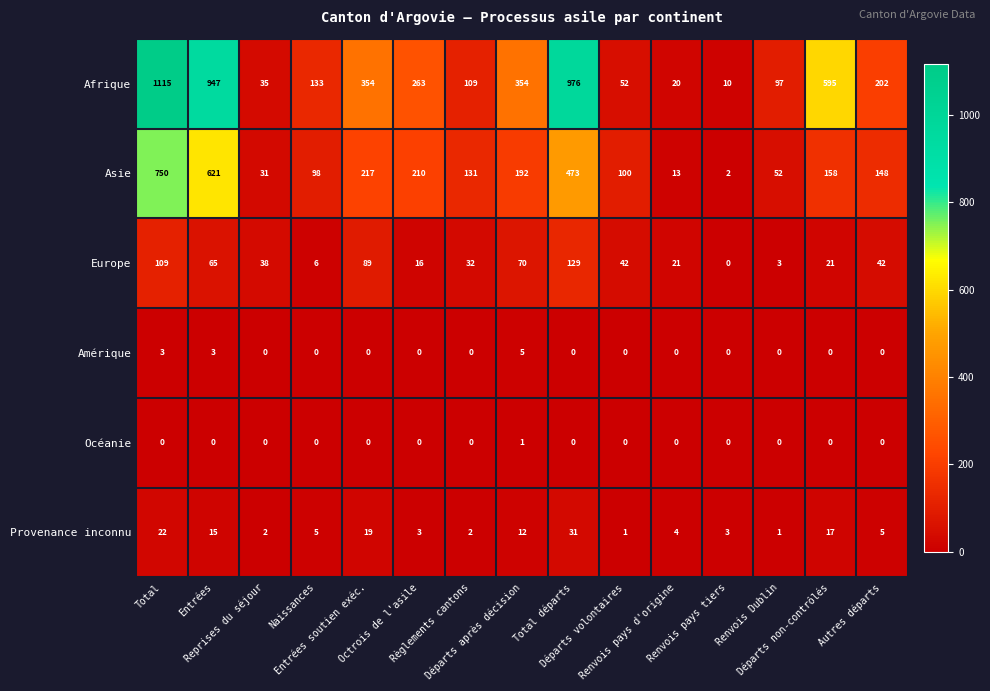

How many data points does each series have?

15